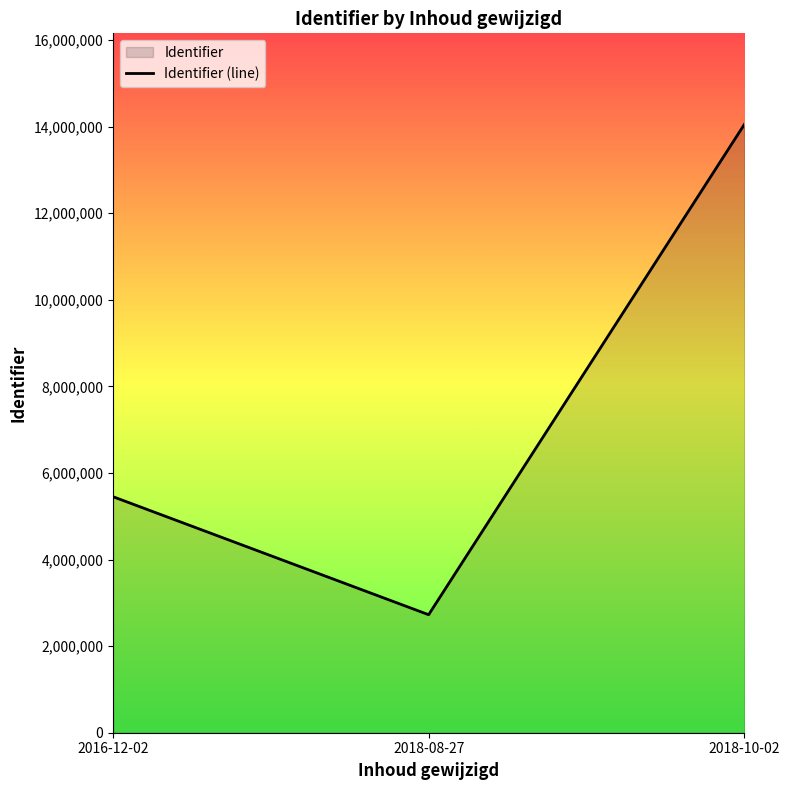

Reading left to right, extract all data points from this chart.

2016-12-02=5452399	2018-08-27=2726207	2018-10-02=14049831